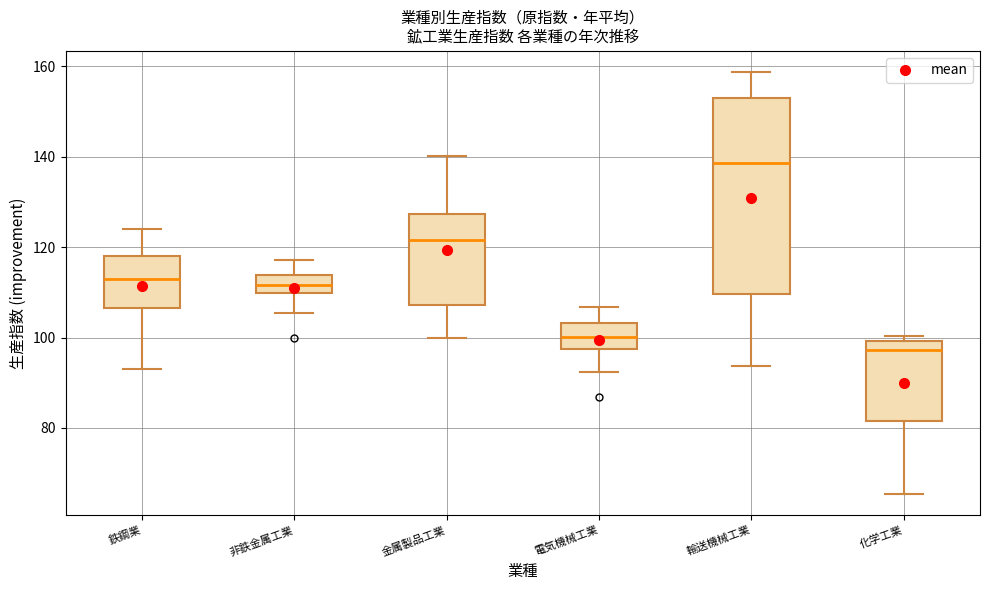

Reading left to right, read every box against the y-axis: the position of its median line, the range the box covers, and the ends of its whiskers. The values are not printed on the chart, so give them approximately, as read against the axis.

鉄鋼業: median 114, box 106 to 118, whiskers 94 to 124
非鉄金属工業: median 112, box 110 to 114, whiskers 106 to 118
金属製品工業: median 122, box 108 to 128, whiskers 100 to 140
電気機械工業: median 100, box 98 to 104, whiskers 92 to 106
輸送機械工業: median 138, box 110 to 152, whiskers 94 to 158
化学工業: median 98, box 82 to 100, whiskers 66 to 100 (just above the box's upper edge)